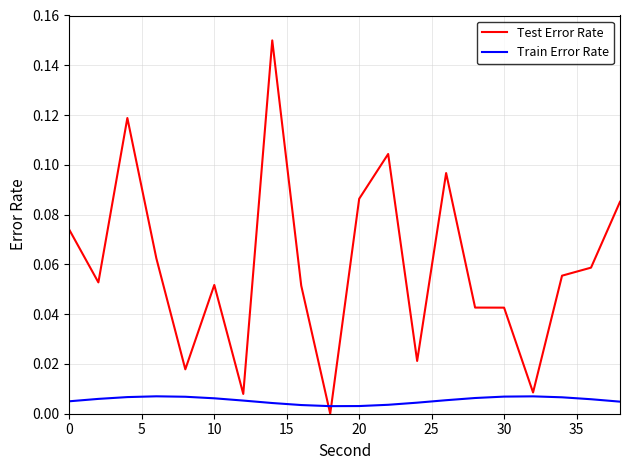

Which series has the largest range (max minus min)?

Test Error Rate